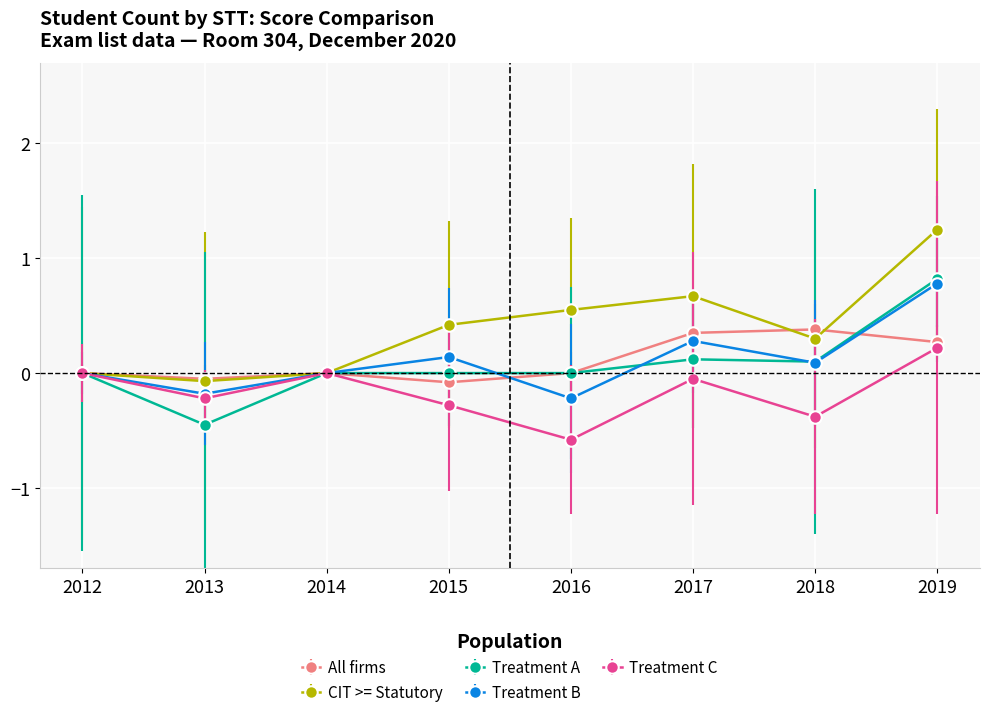

At which category does the chart reach its minimum across all series?

2016